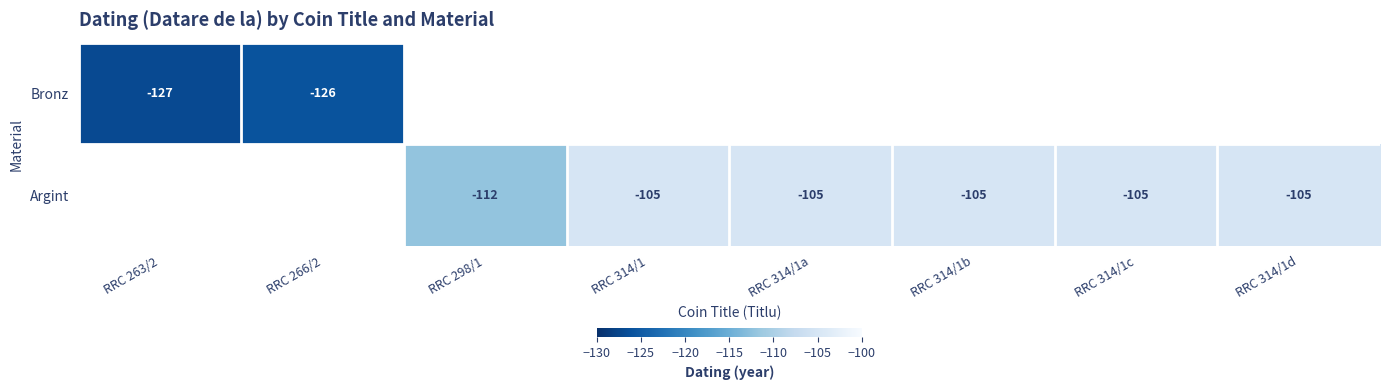

Is it true that Argint equals -24 at RRC 314/1d?

False